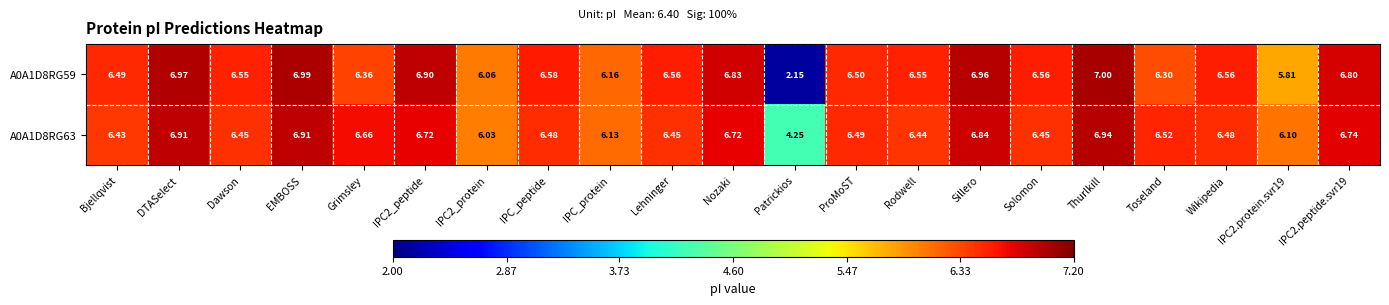

Where does the A0A1D8RG59 series first go above 6?

Bjellqvist